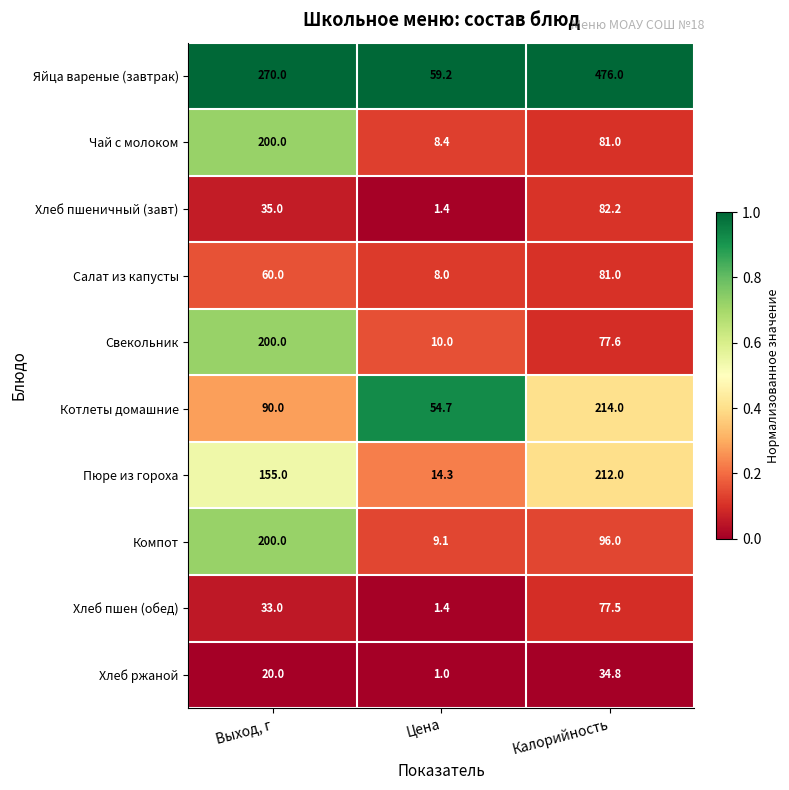

The value of Чай с молоком at Выход, г is 200.0. True or false?

True